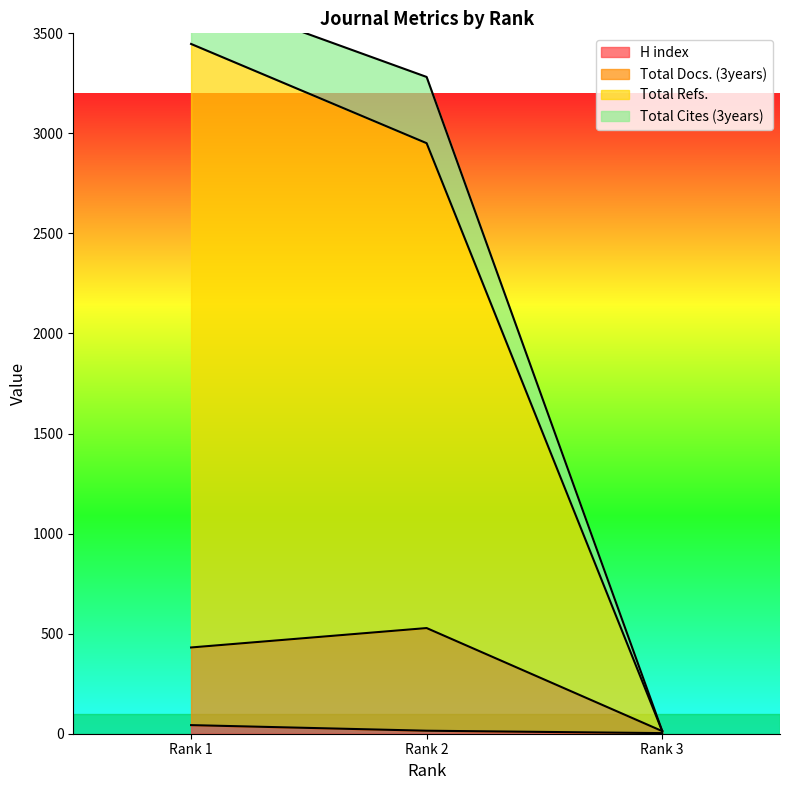

Where is Total Docs. (3years) nearest to the value 270?

Rank 1